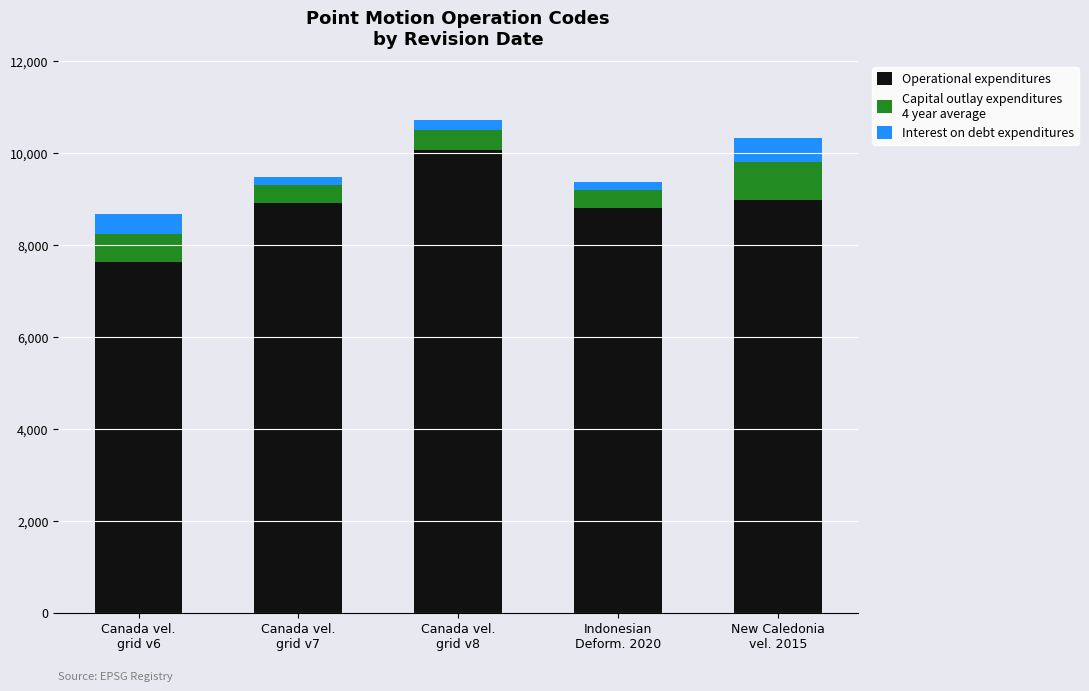

Does the chart contain any negative values?

No